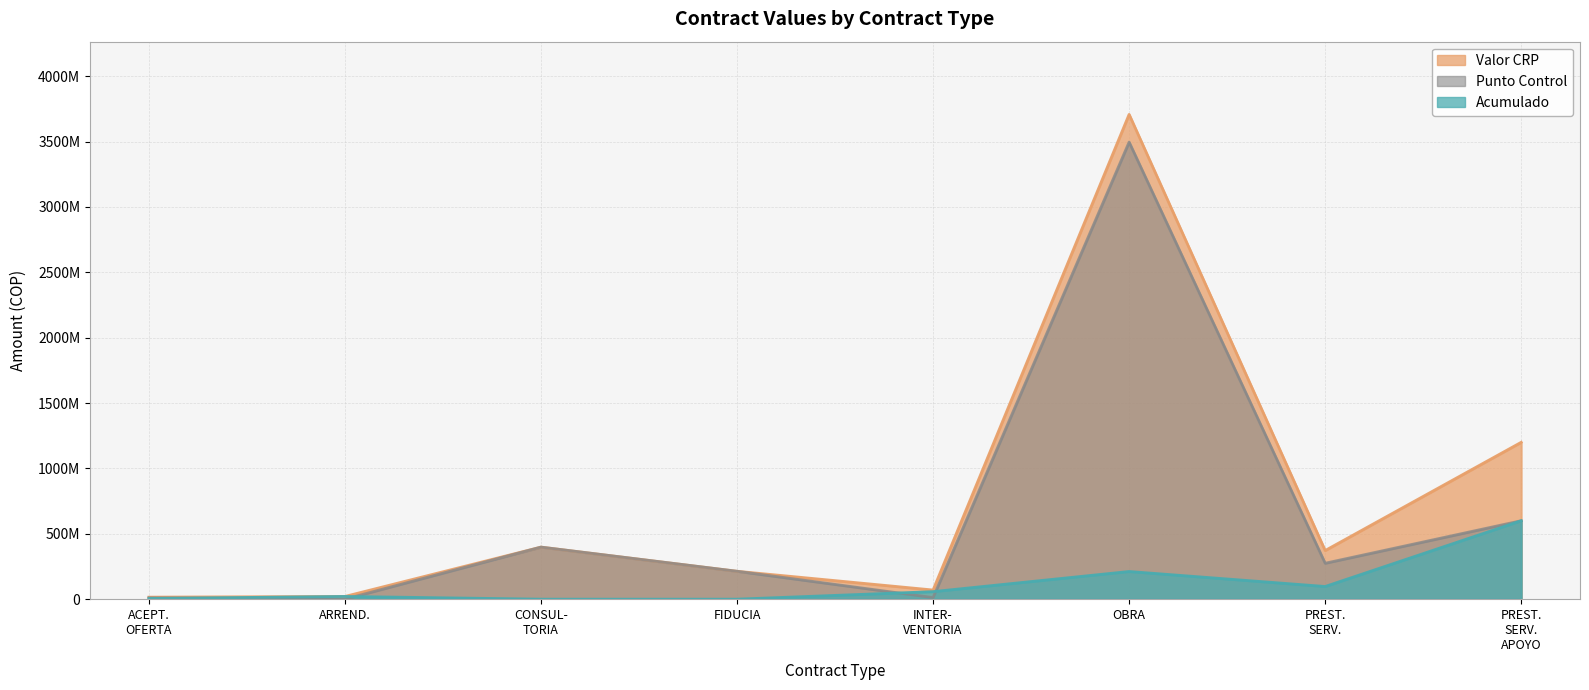

Which series has the largest total across all categories?

Valor CRP